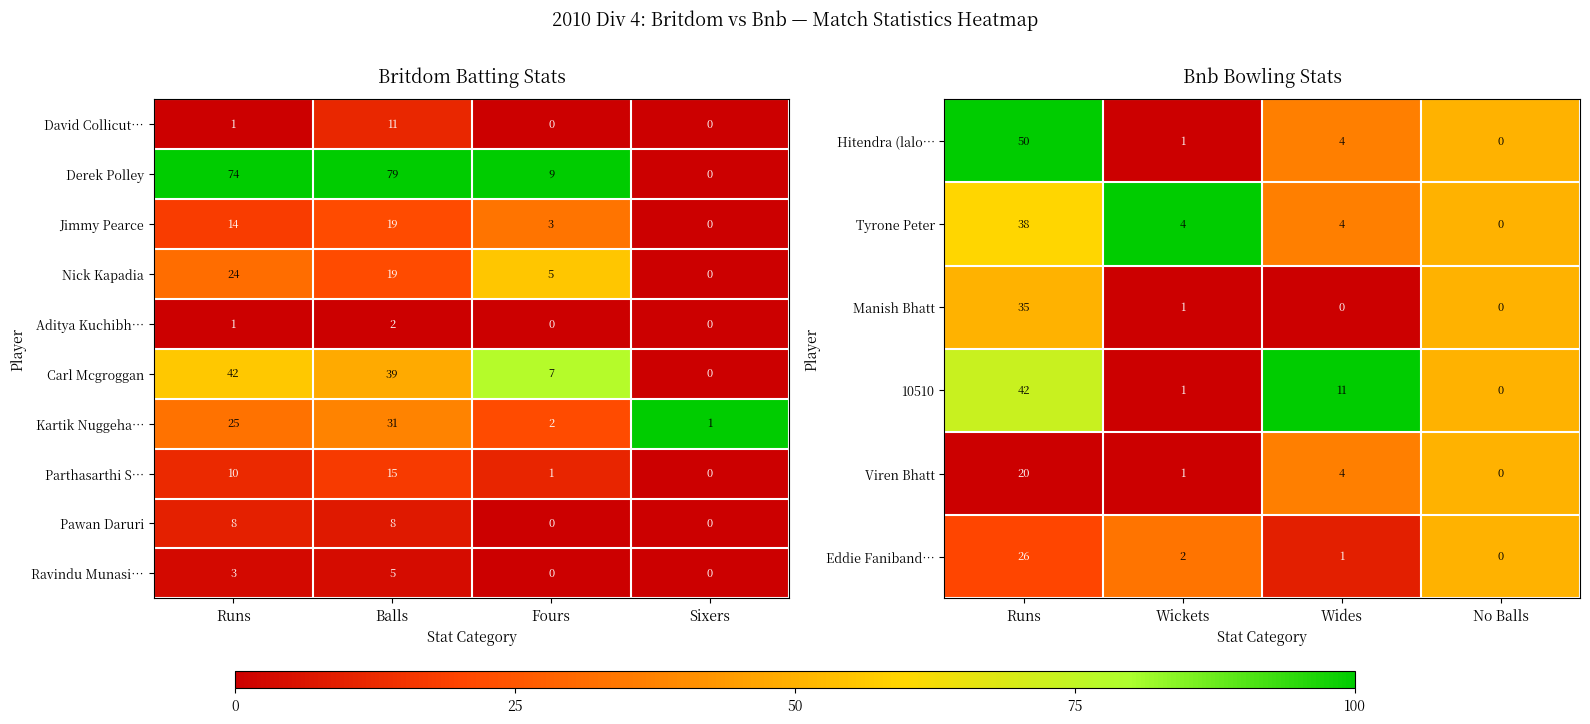

Where is Jimmy Pearce nearest to the value 9?

Runs